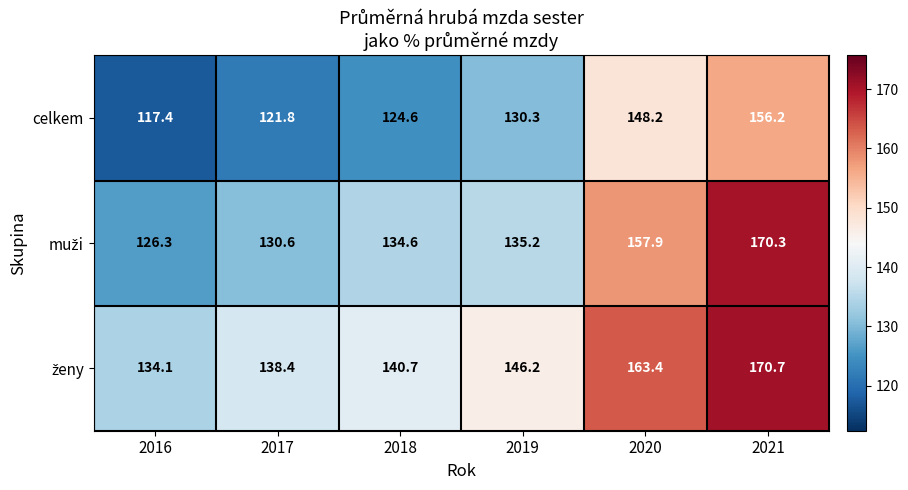

Which series changed the most between 2018 and 2020?

celkem